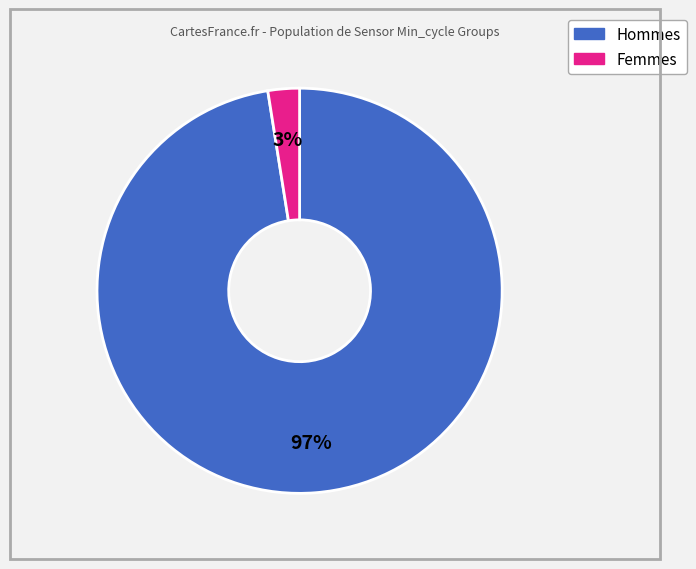

Is there a majority slice in this chart?

Yes